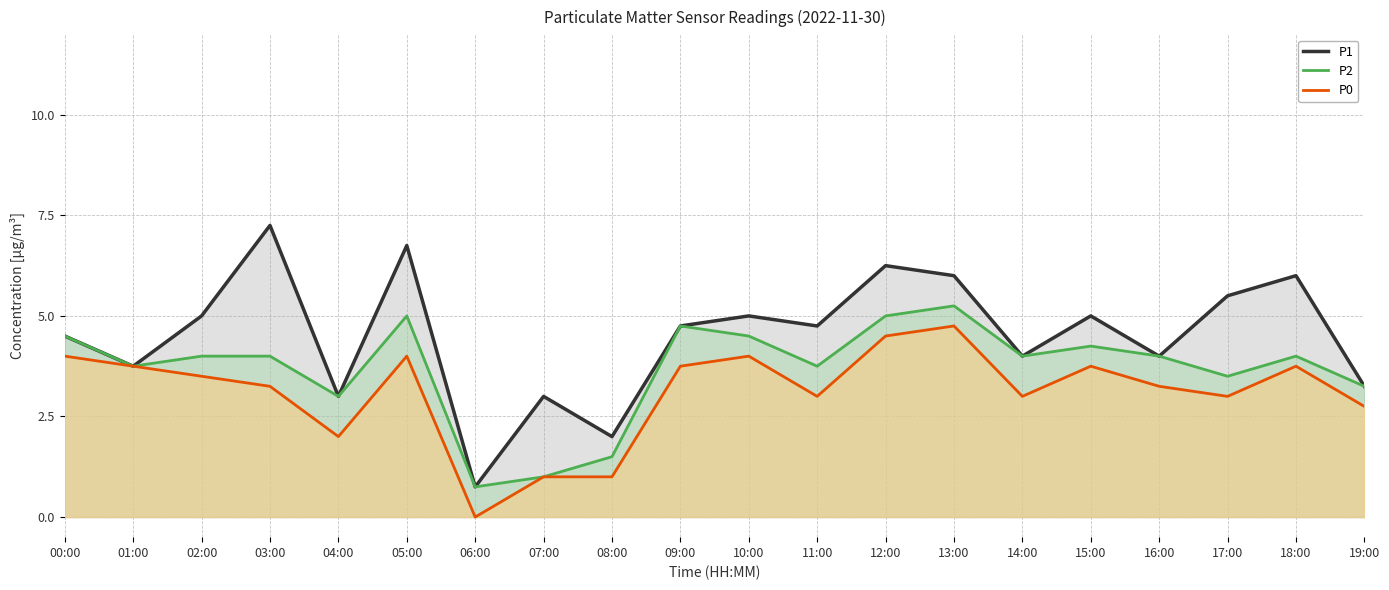

Reading left to right, transcribe all the data shown in this chart.

P1: 00:00=4.5	01:00=3.8	02:00=5.0	03:00=7.2	04:00=3.0	05:00=6.8	06:00=0.8	07:00=3.0	08:00=2.0	09:00=4.8	10:00=5.0	11:00=4.8	12:00=6.2	13:00=6.0	14:00=4.0	15:00=5.0	16:00=4.0	17:00=5.5	18:00=6.0	19:00=3.2
P2: 00:00=4.5	01:00=3.8	02:00=4.0	03:00=4.0	04:00=3.0	05:00=5.0	06:00=0.8	07:00=1.0	08:00=1.5	09:00=4.8	10:00=4.5	11:00=3.8	12:00=5.0	13:00=5.2	14:00=4.0	15:00=4.2	16:00=4.0	17:00=3.5	18:00=4.0	19:00=3.2
P0: 00:00=4.0	01:00=3.8	02:00=3.5	03:00=3.2	04:00=2.0	05:00=4.0	06:00=0.0	07:00=1.0	08:00=1.0	09:00=3.8	10:00=4.0	11:00=3.0	12:00=4.5	13:00=4.8	14:00=3.0	15:00=3.8	16:00=3.2	17:00=3.0	18:00=3.8	19:00=2.8